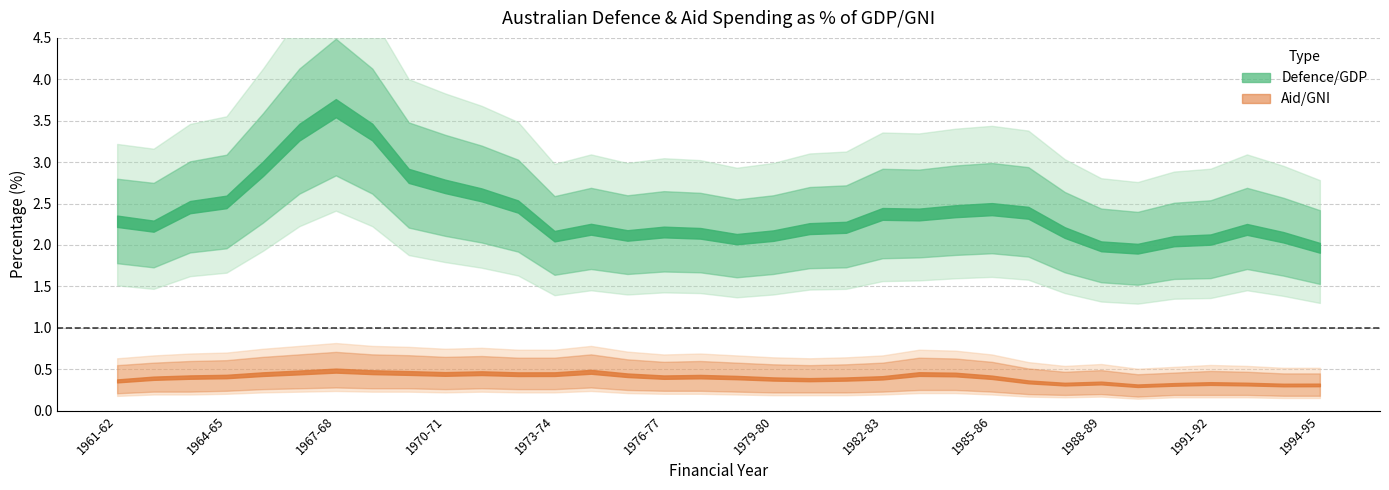

How many distinct data groups are displayed?

2